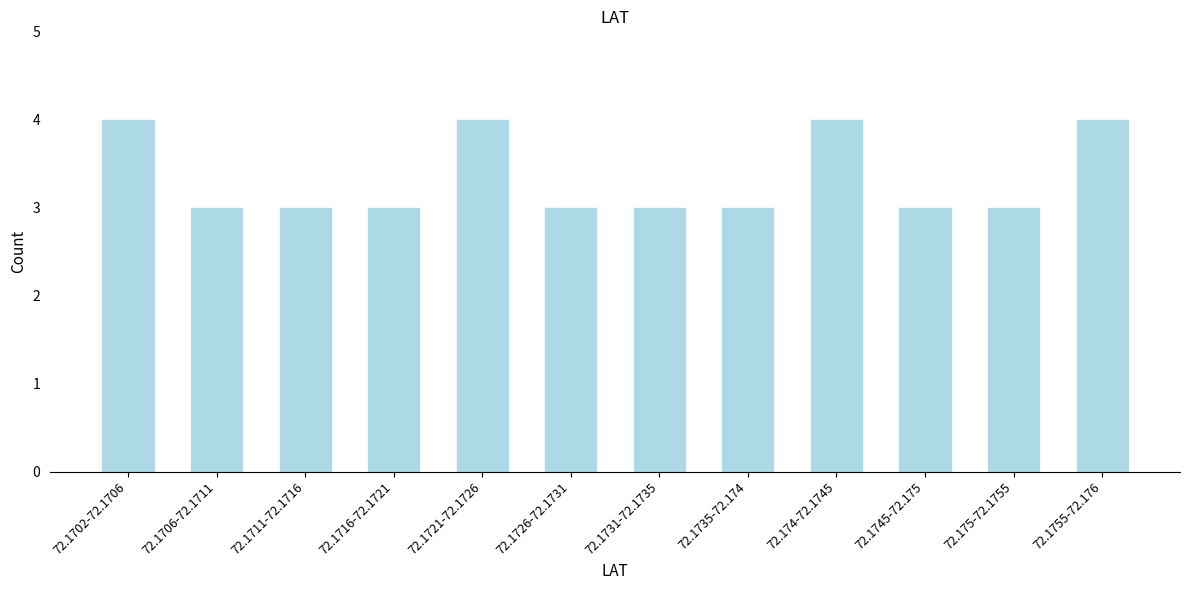

Reading left to right, list all the values displayed in this chart.

72.1702-72.1706=4	72.1706-72.1711=3	72.1711-72.1716=3	72.1716-72.1721=3	72.1721-72.1726=4	72.1726-72.1731=3	72.1731-72.1735=3	72.1735-72.174=3	72.174-72.1745=4	72.1745-72.175=3	72.175-72.1755=3	72.1755-72.176=4